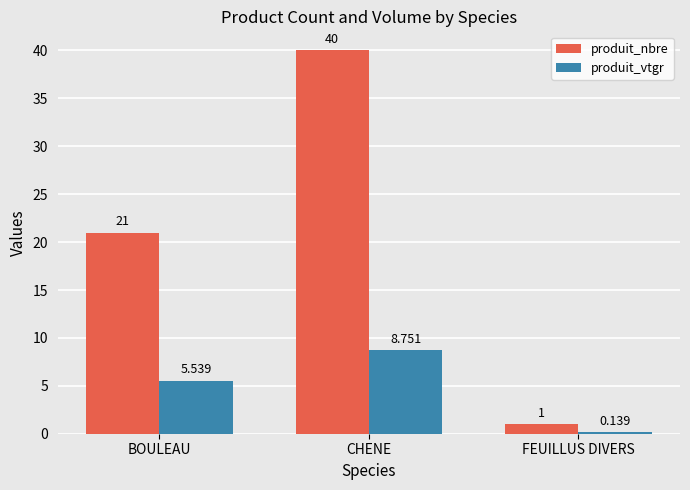

What are all the series names shown in the legend?

produit_nbre, produit_vtgr